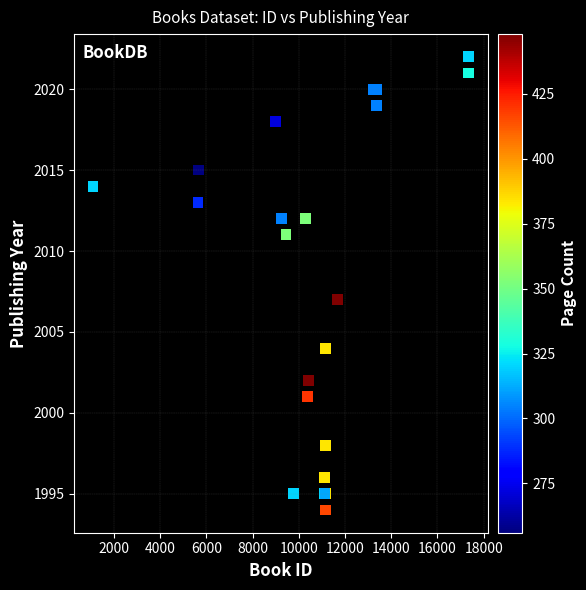

What Y value in the scatter plot is closest to 2008?

2007